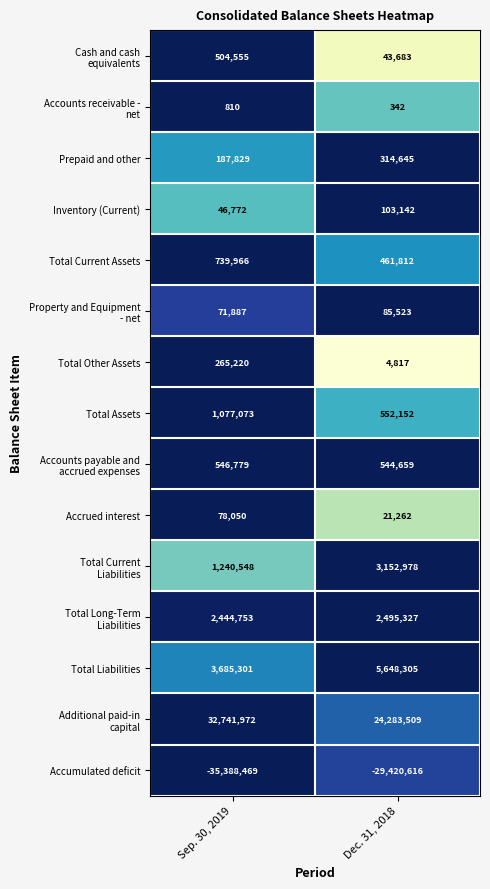

What is the spread (max minus min) of values at Dec. 31, 2018?

53704125